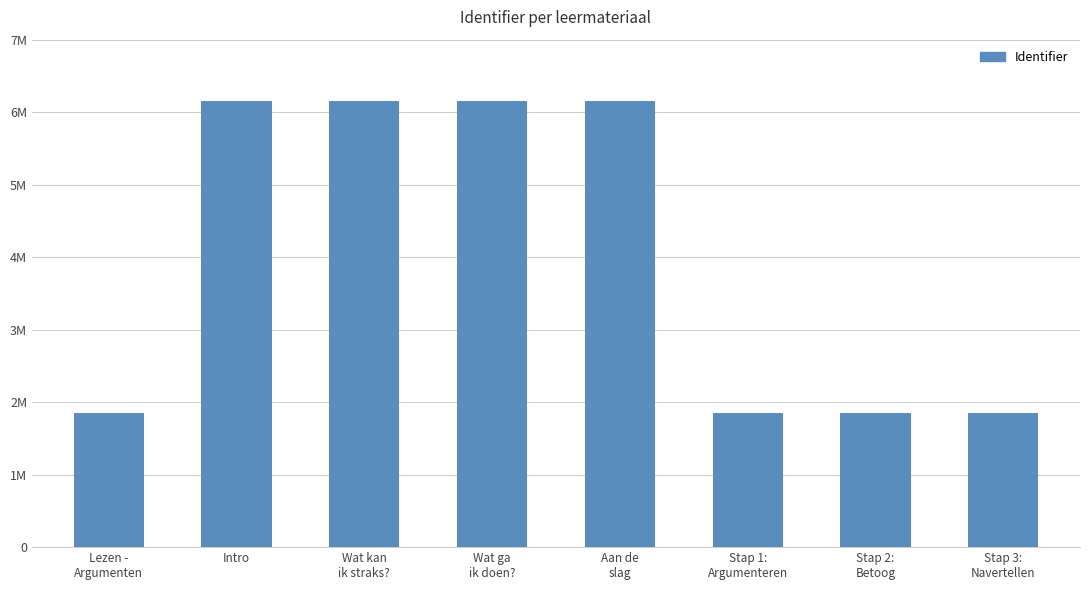

Which label corresponds to the largest value in the chart?

Aan de
slag